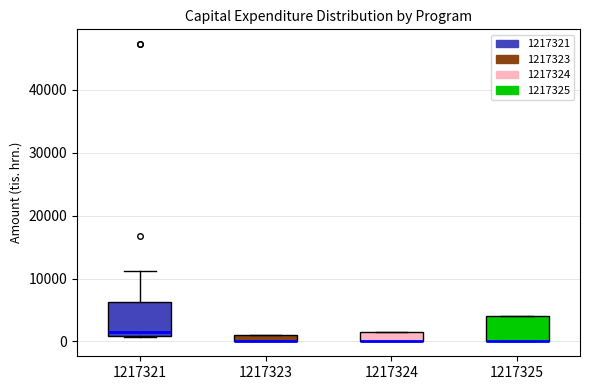

Where is the upper edge of the box at x = 1217321 on the y-axis? The values are not printed on the chart, so give them approximately, as read against the axis.

6000